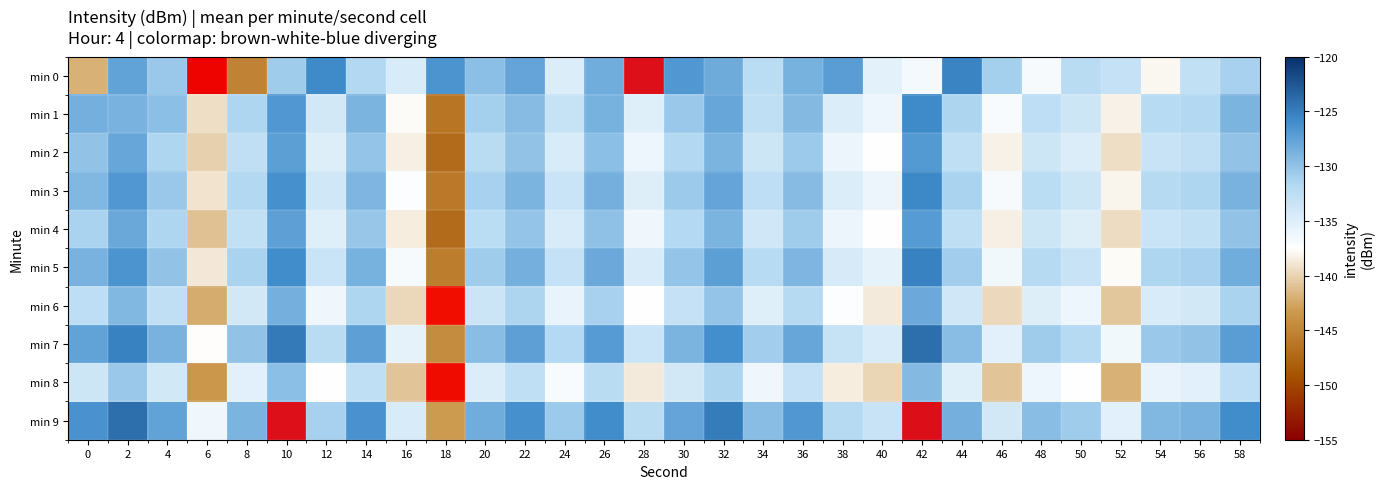

Read the min 8 value at 10.

-129.8